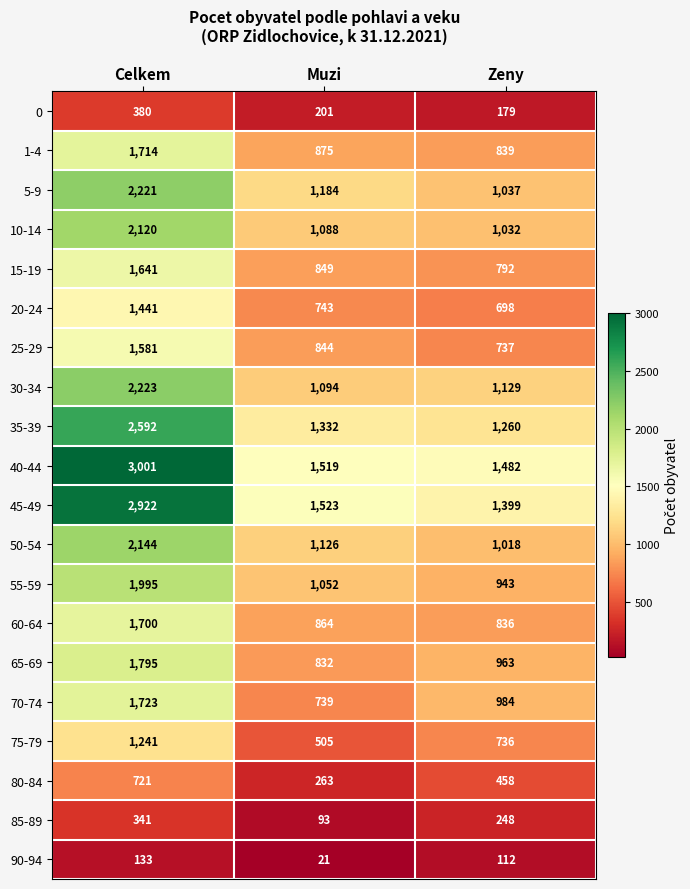

Is it true that 0 equals 45 at Zeny?

False